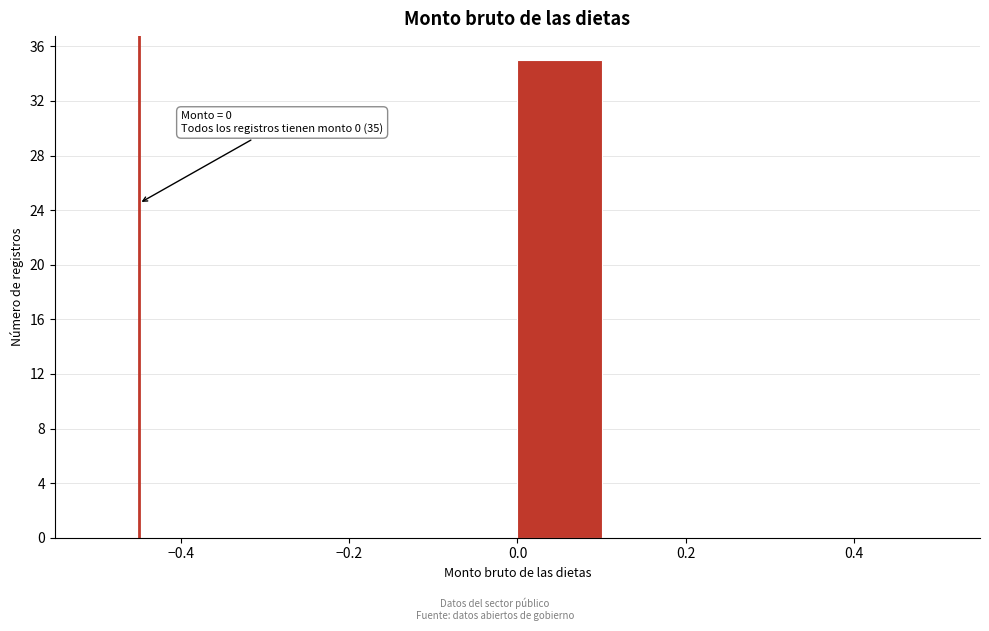

Over which range of the x-axis is the bar tallest?

0.0 to 0.1